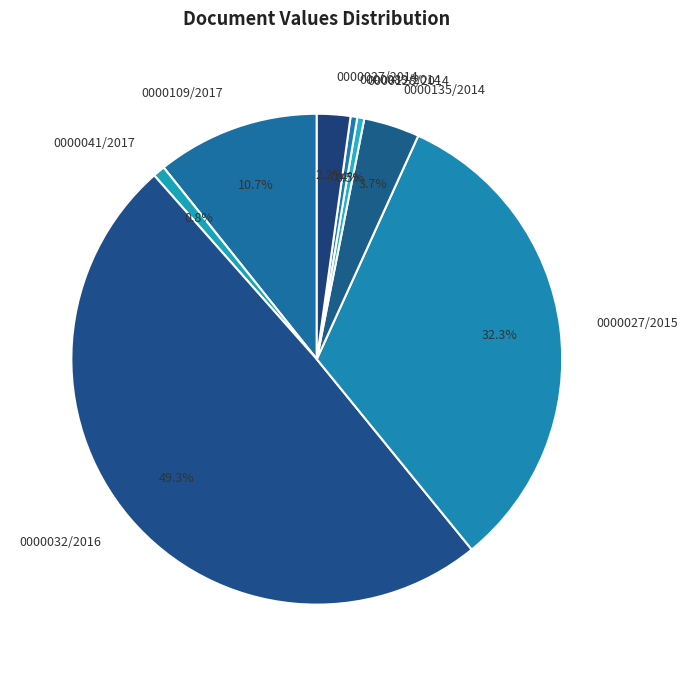

What is the ratio of the value at 0000027/2014 to the value at 0000089/2014?

5.0